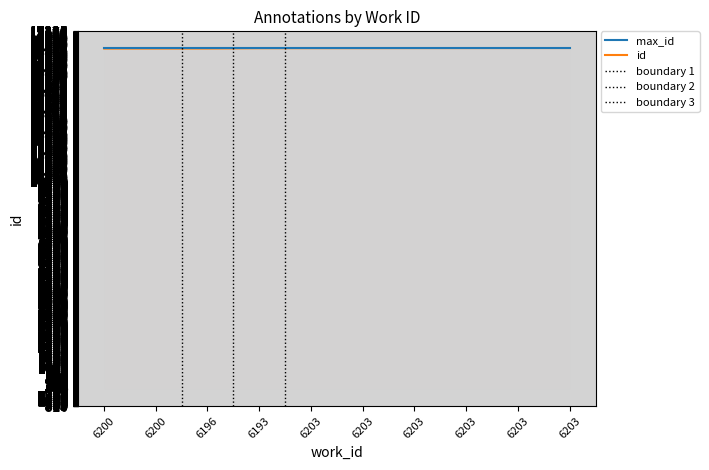

What is the difference between the values at 6200 and 6203?

26